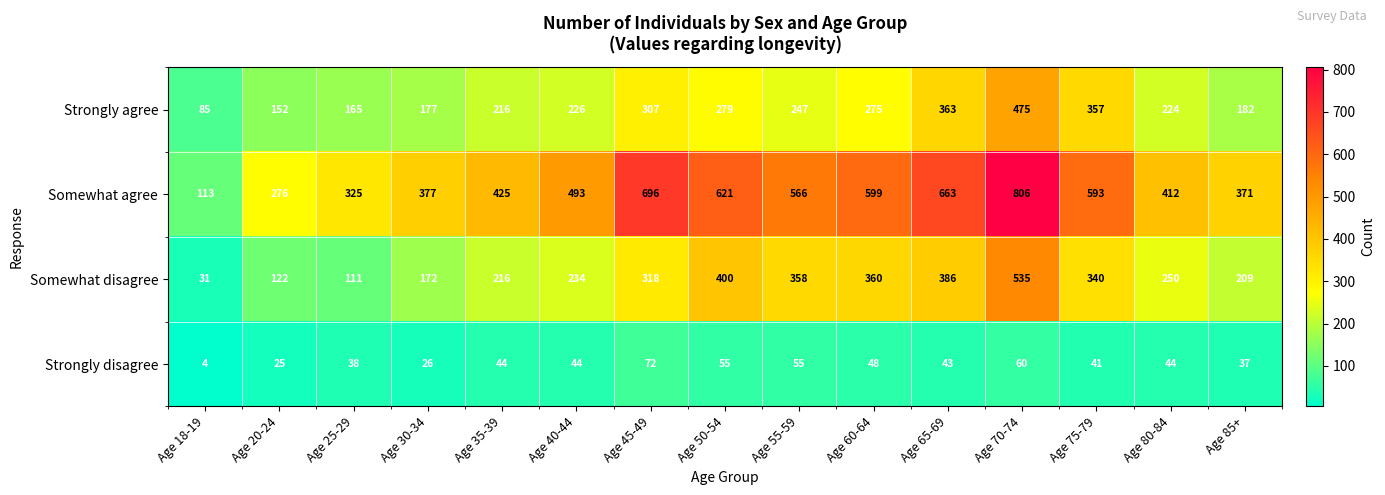

What is the minimum value shown in the chart?

4